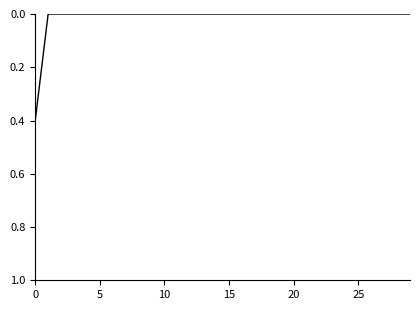

What is the maximum value shown in the chart?

0.4